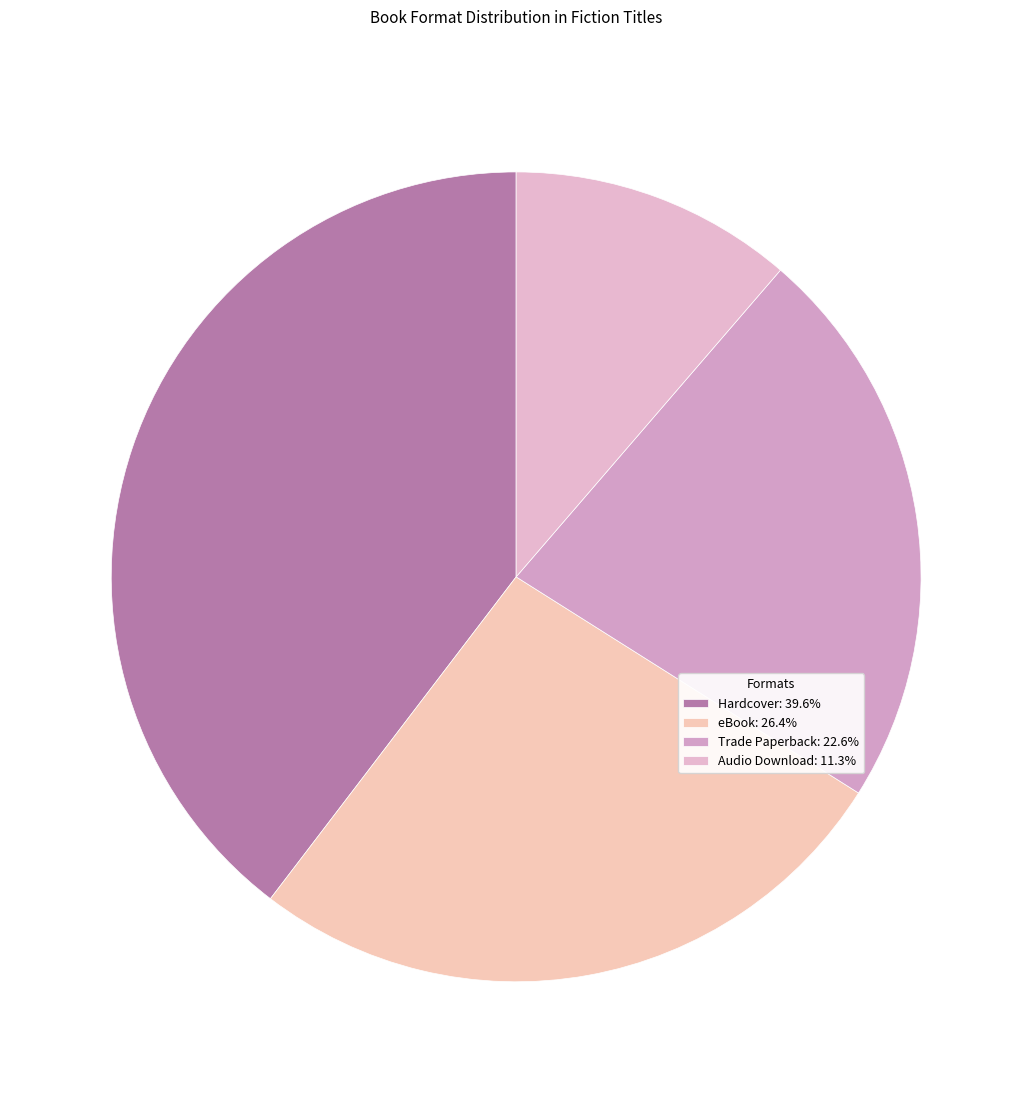

How many slices are in this pie chart?

4